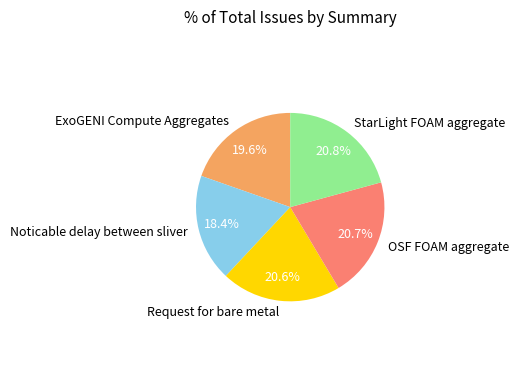

To the nearest percent, what percentage of the pie is StarLight FOAM aggregate?

21%